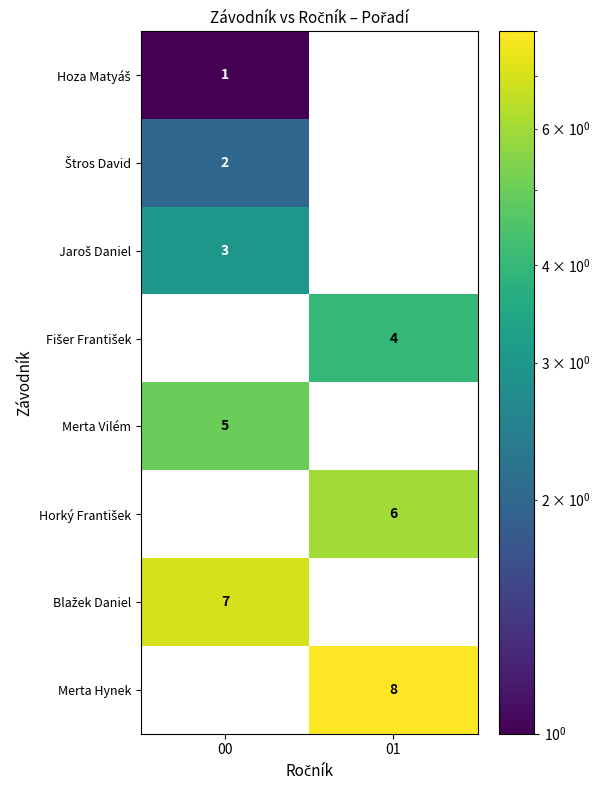

List the series in order of their peak value, lowest first.

Hoza Matyáš, Štros David, Jaroš Daniel, Fišer František, Merta Vilém, Horký František, Blažek Daniel, Merta Hynek